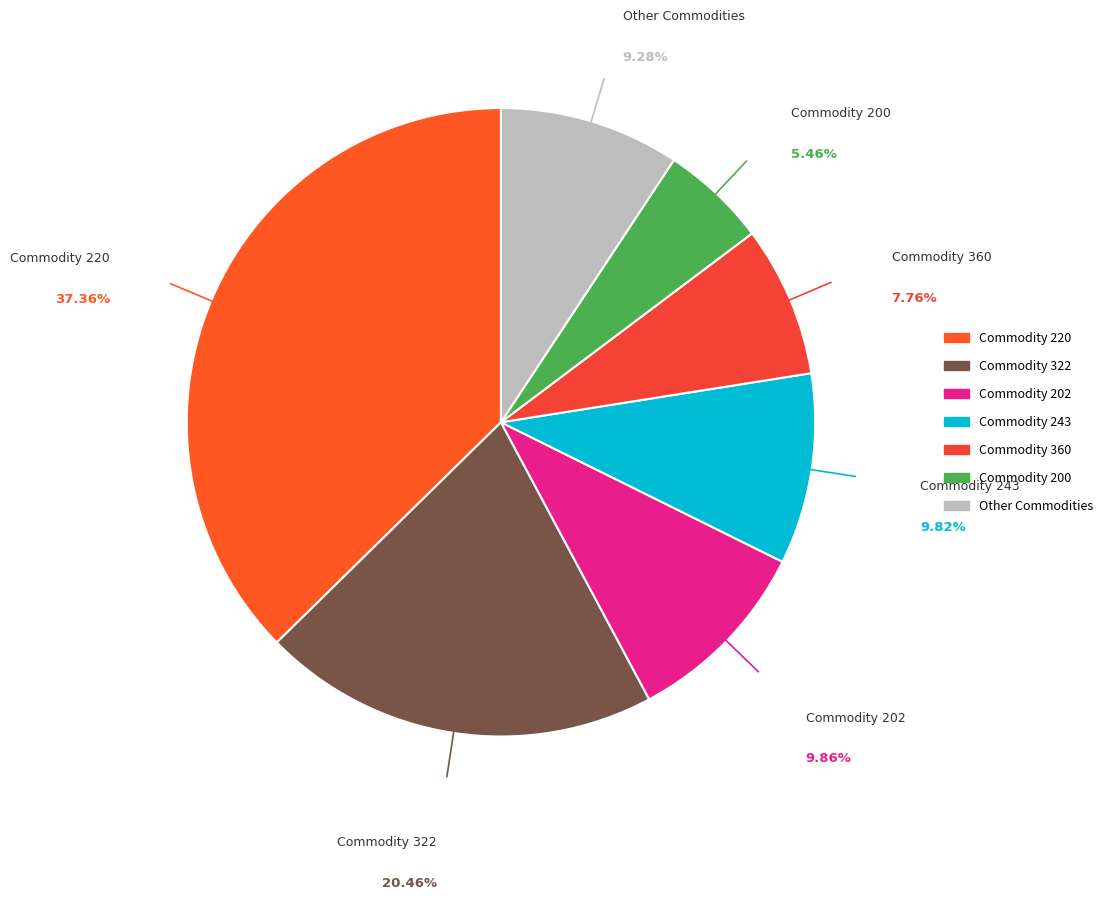

Which slice is the largest?

220